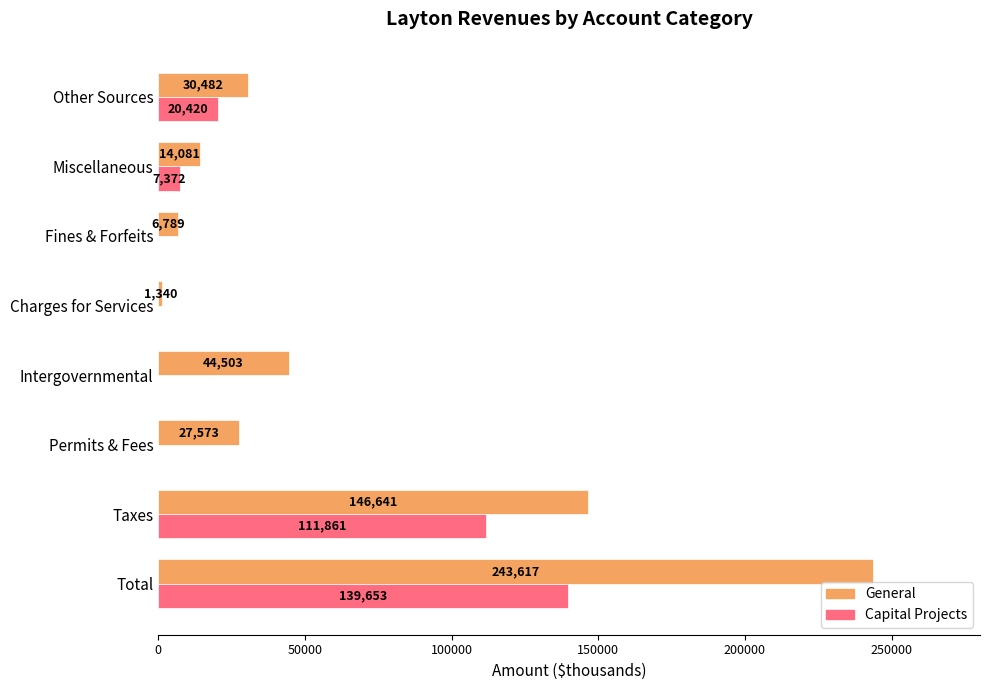

Where is Capital Projects nearest to the value 69826?

Taxes